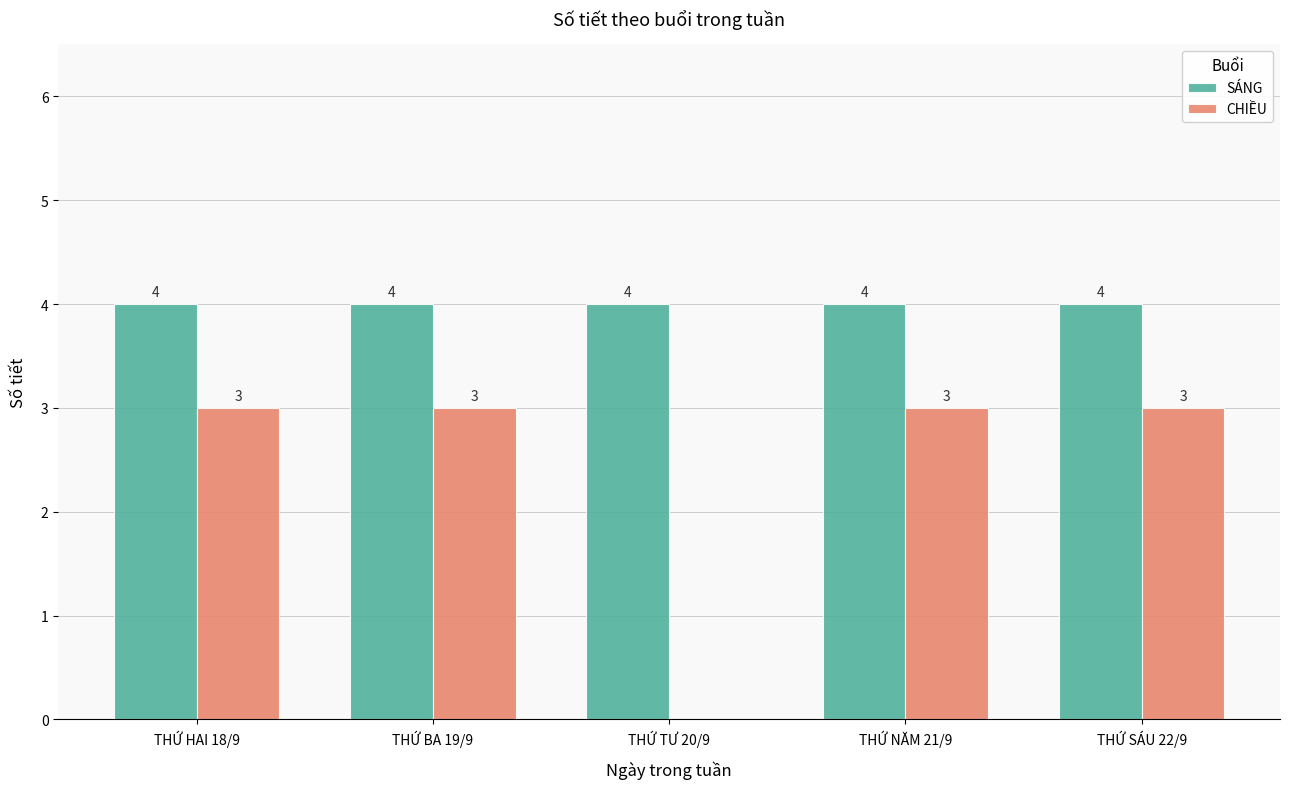

Between THỨ HAI 18/9 and THỨ TƯ 20/9, which series saw the biggest shift?

CHIỀU